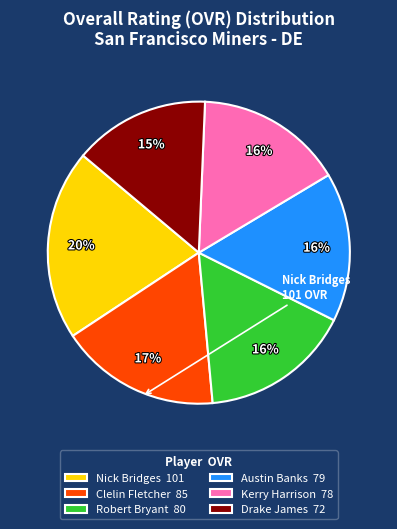

Which has a higher value, Clelin Fletcher 85 or Kerry Harrison 78?

Clelin Fletcher 85